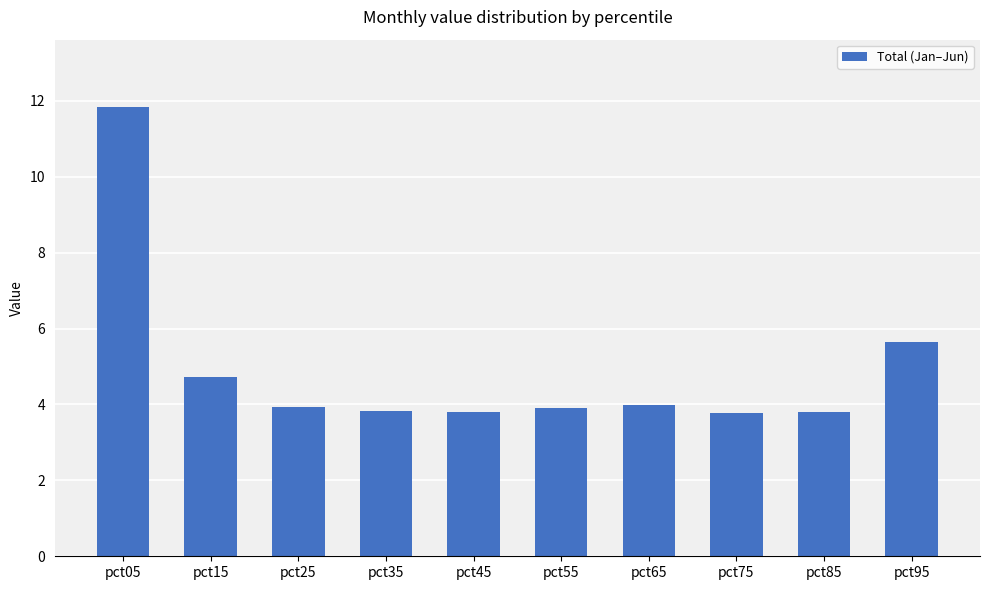

What is the sum of all values?

49.2